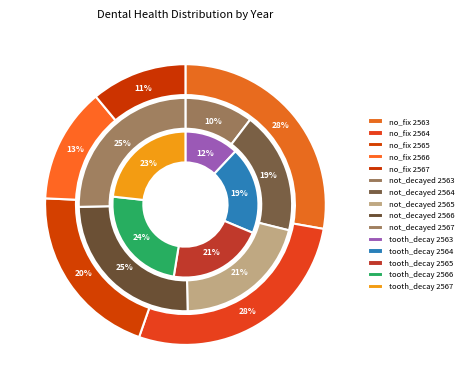

Which series changed the most between 2563 and 2564?

Teeth_not_decayed.